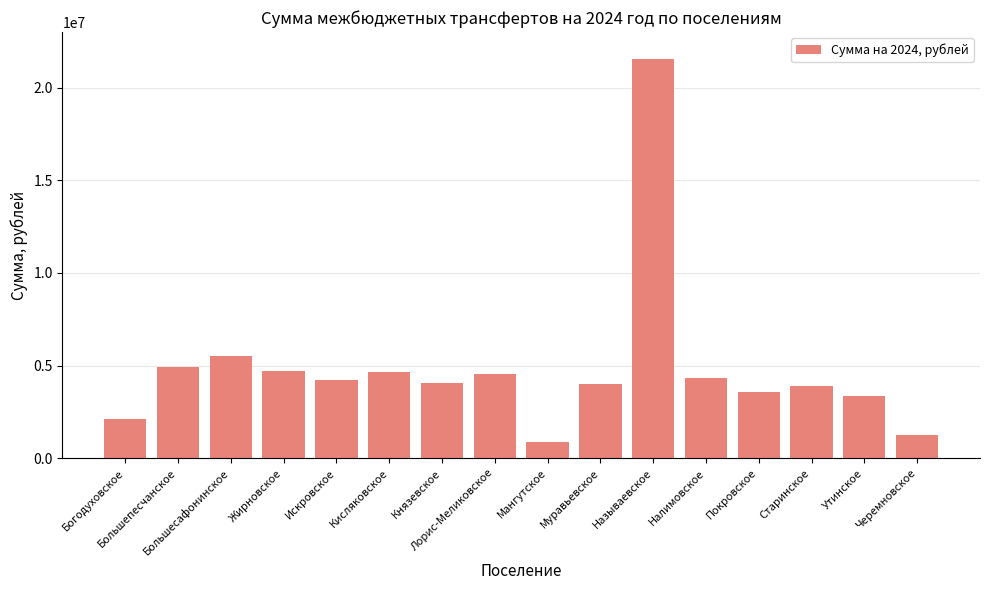

What position from the right is Муравьевское?

7